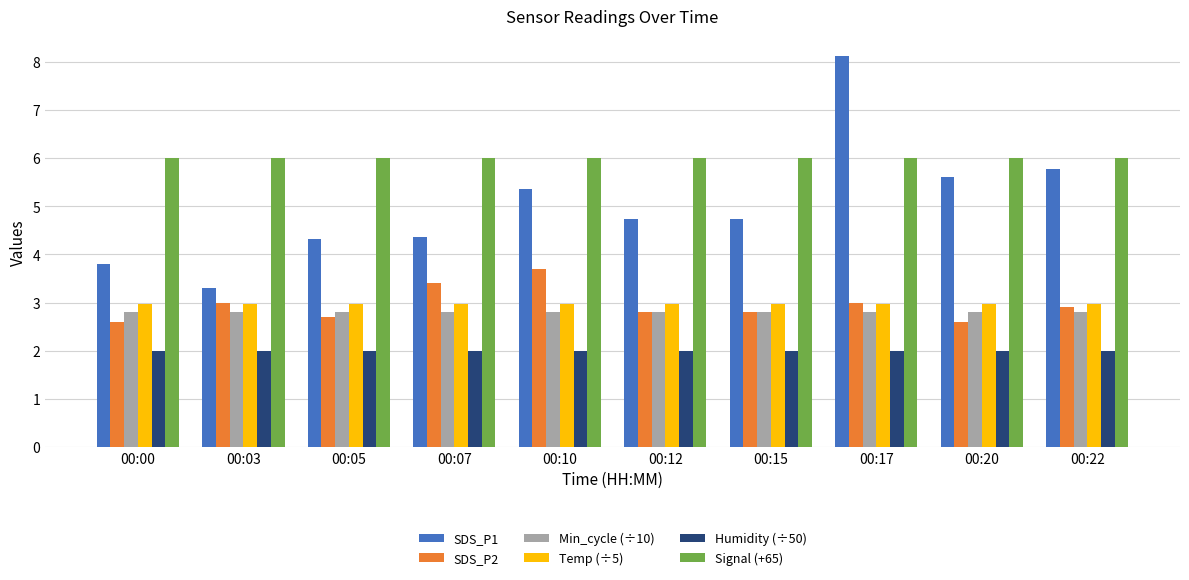

What is the value of the SDS_P1 bar at the 8th from the left?

8.1